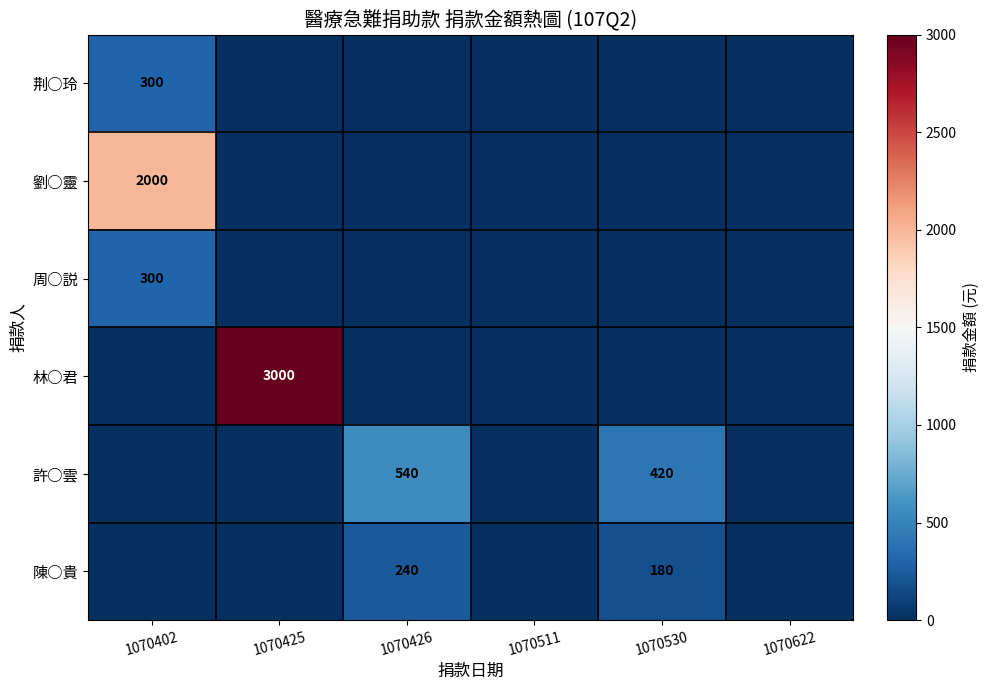

Is the value of 陳○貴 at 1070425 greater than the value of 劉○靈 at 1070622?

No